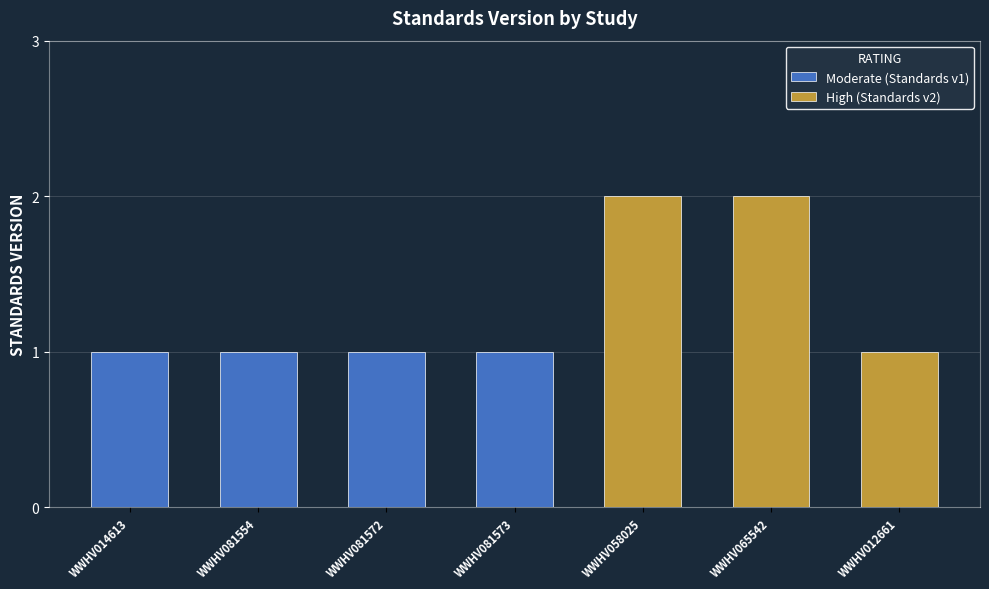

Reading right to left, what are all the values shown in this chart?

WWHV012661=1	WWHV065542=2	WWHV058025=2	WWHV081573=1	WWHV081572=1	WWHV081554=1	WWHV014613=1